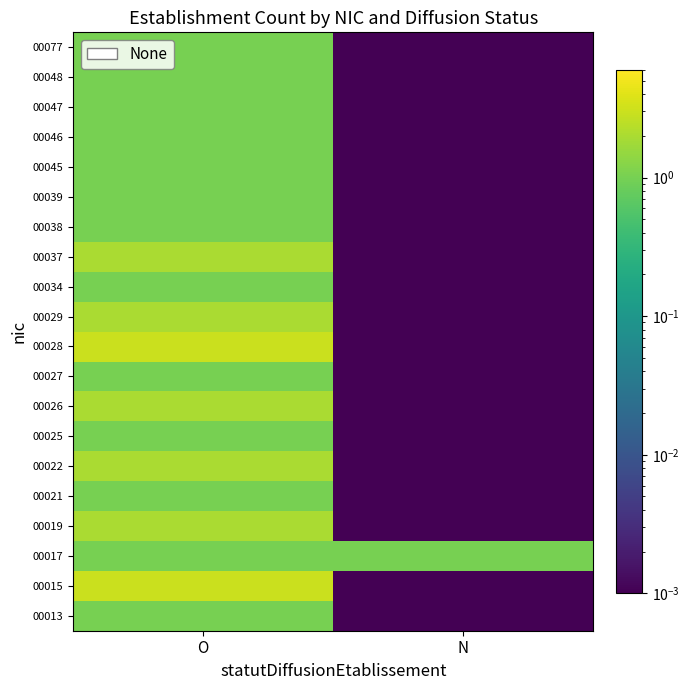

What is the difference between the highest and lowest values at O?

2.0